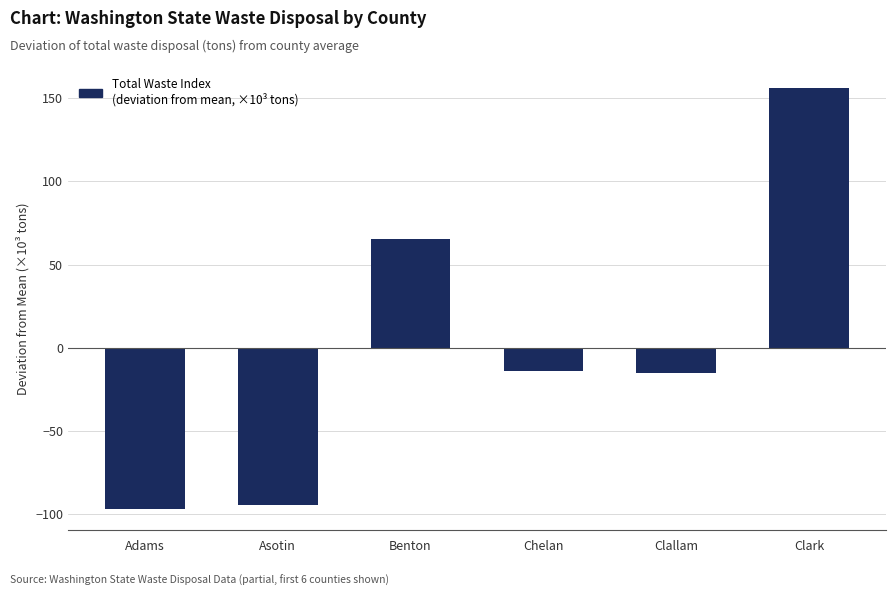

True or false: the data shows 65.3 at Benton.

True